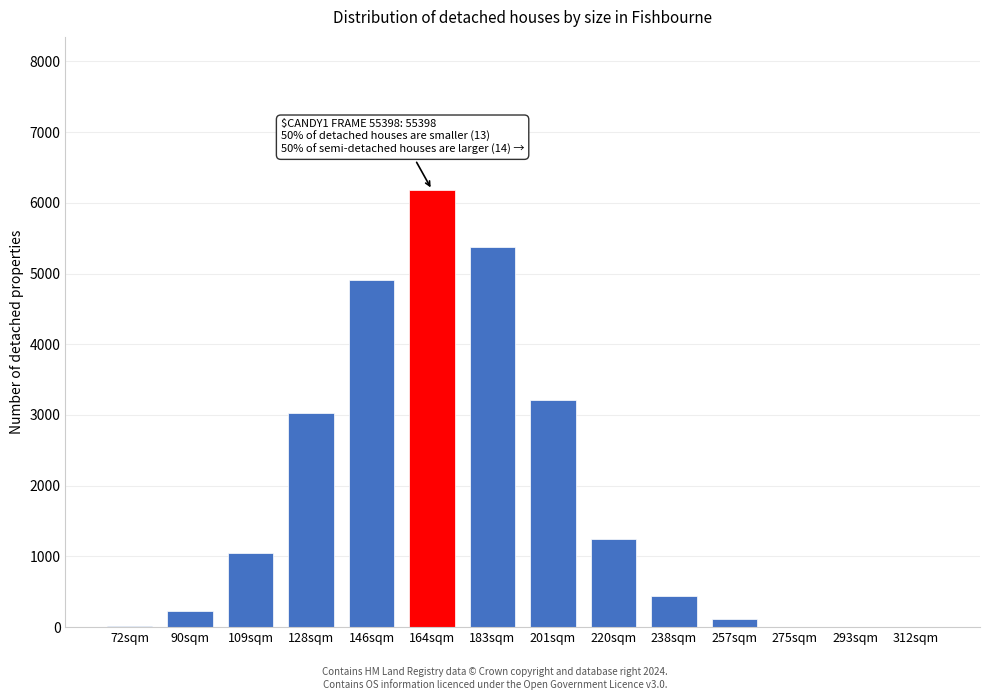

The value at 109sqm is 1050. True or false?

True